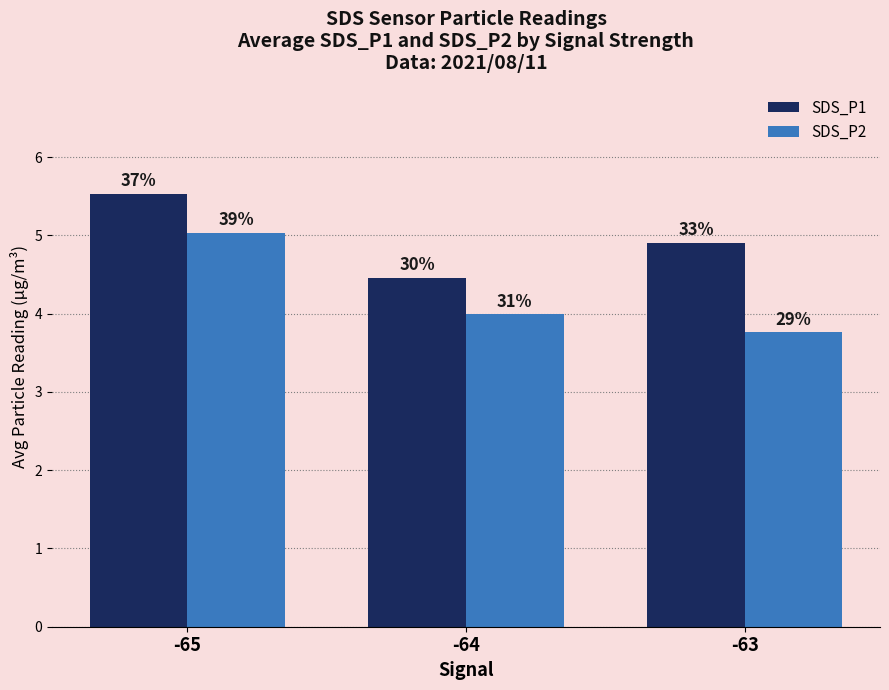

Is the value of SDS_P2 at -64 greater than the value of SDS_P1 at -65?

No